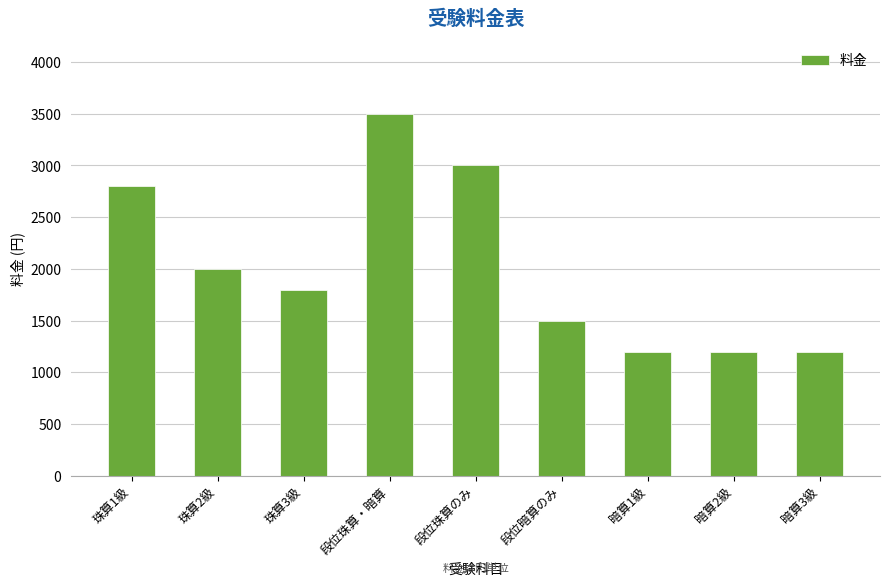

What position from the right is 段位珠算・暗算?

6